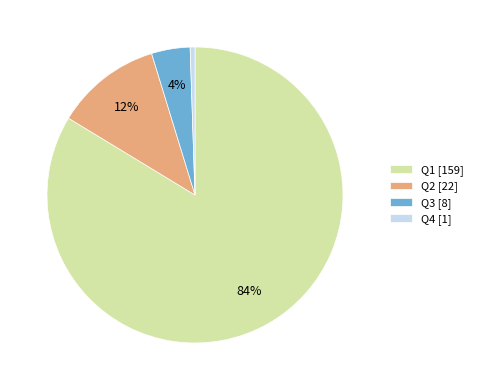

Which has a higher value, Q2 [22] or Q3 [8]?

Q2 [22]